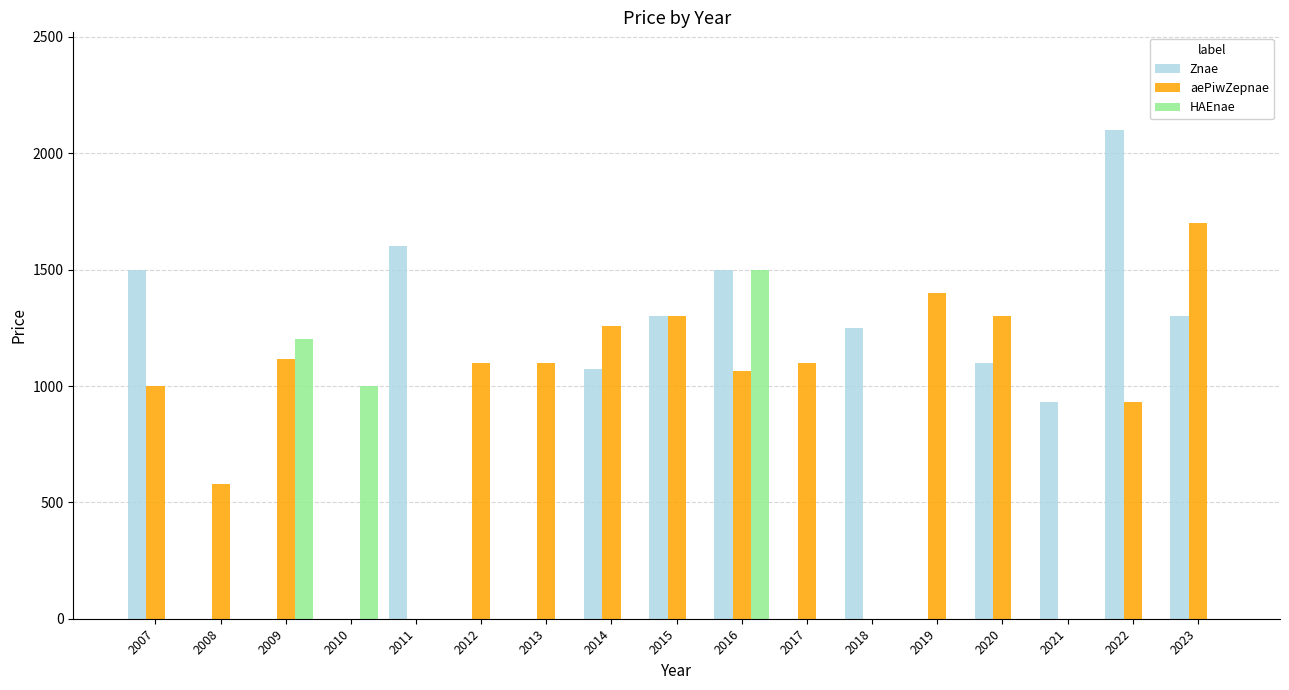

What is the highest value of the aePiwZepnae series?

1700.0